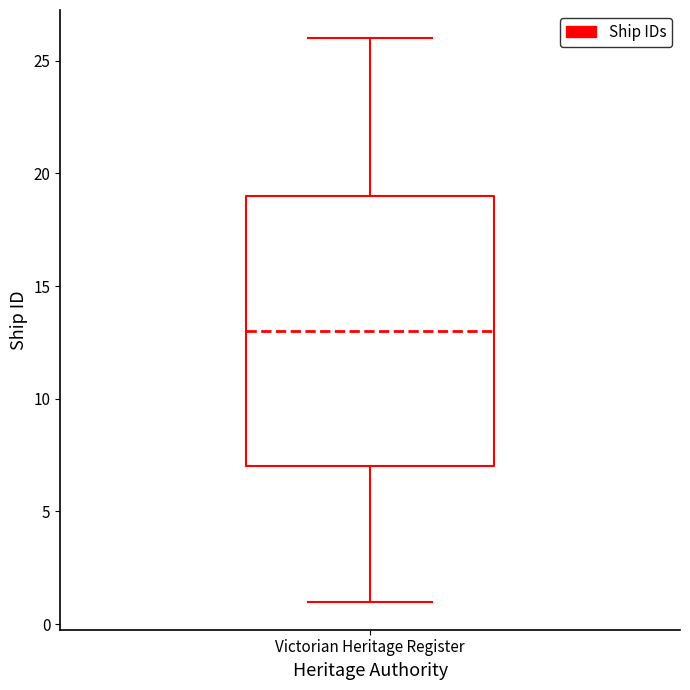

Read this box plot against the y-axis: the position of the median line, the range covered by the box, and the ends of both whiskers. The values are not printed on the chart, so give them approximately, as read against the axis.

median 13, box 7 to 19, whiskers 1 to 26